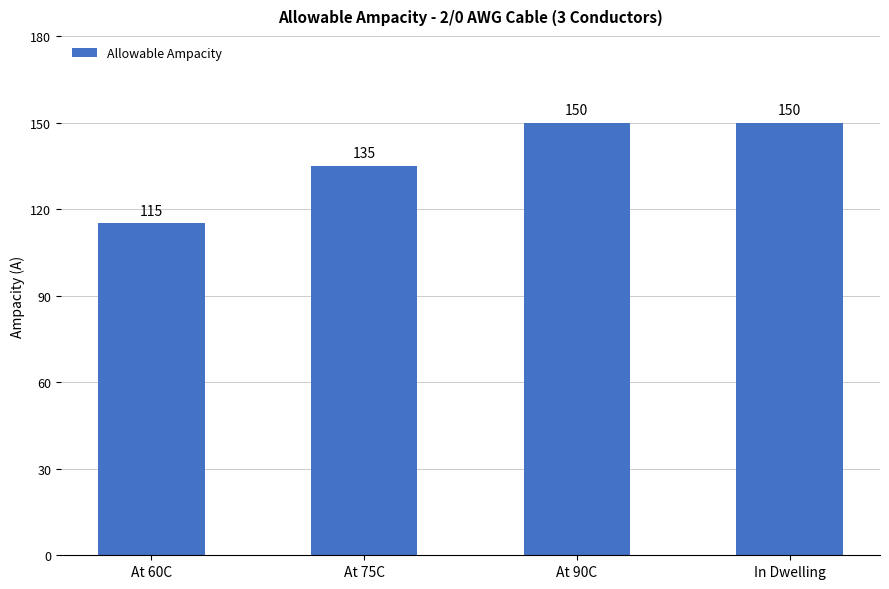

Reading right to left, extract all data points from this chart.

In Dwelling=150	At 90C=150	At 75C=135	At 60C=115